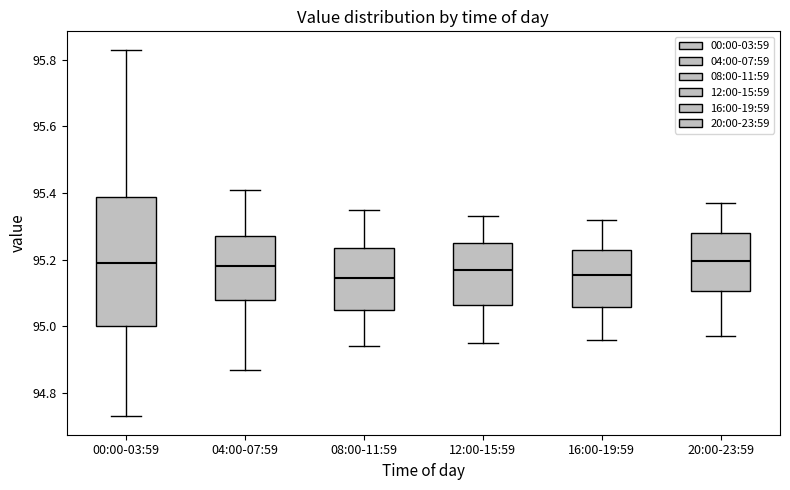

Which box is the tallest, from its lower edge to its upper edge?

00:00-03:59